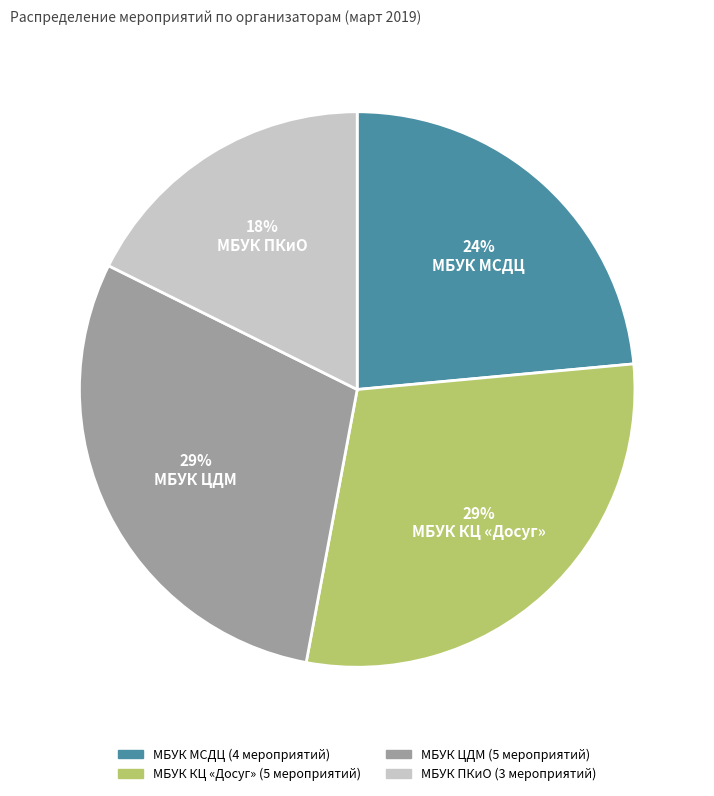

How many slices are in this pie chart?

4